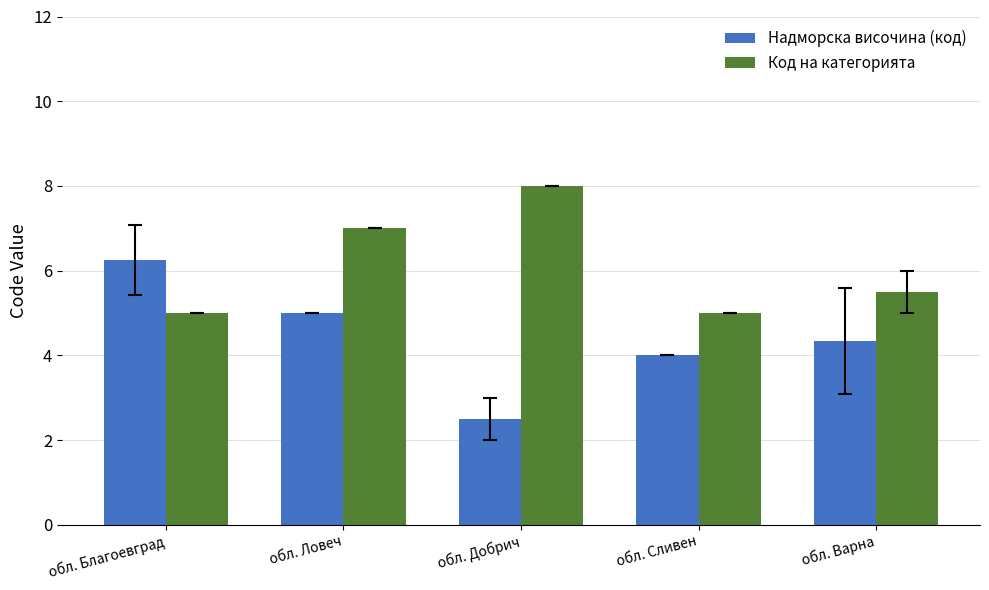

Which label corresponds to the smallest value in the chart?

обл. Добрич